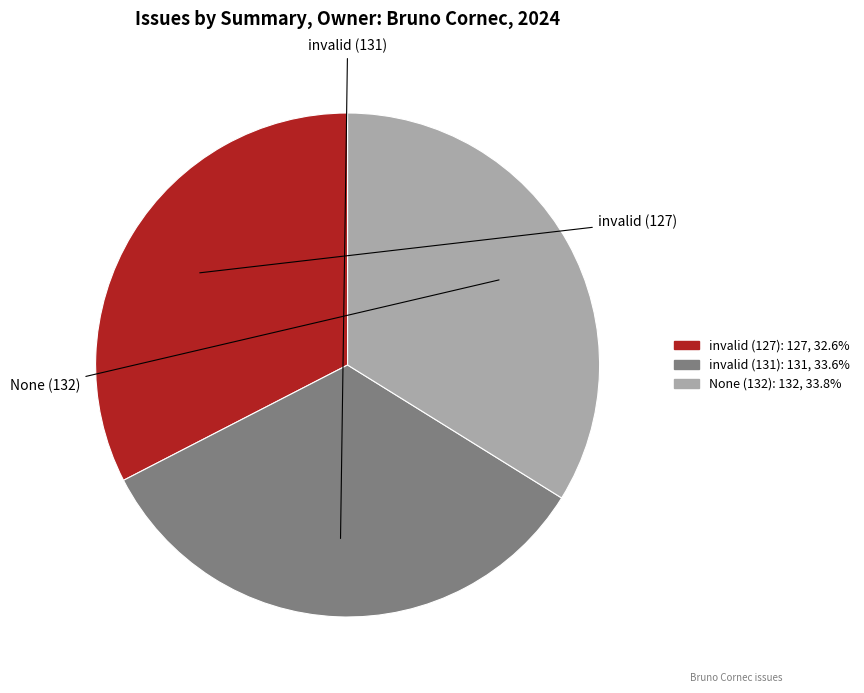

Does any single category account for the majority?

No